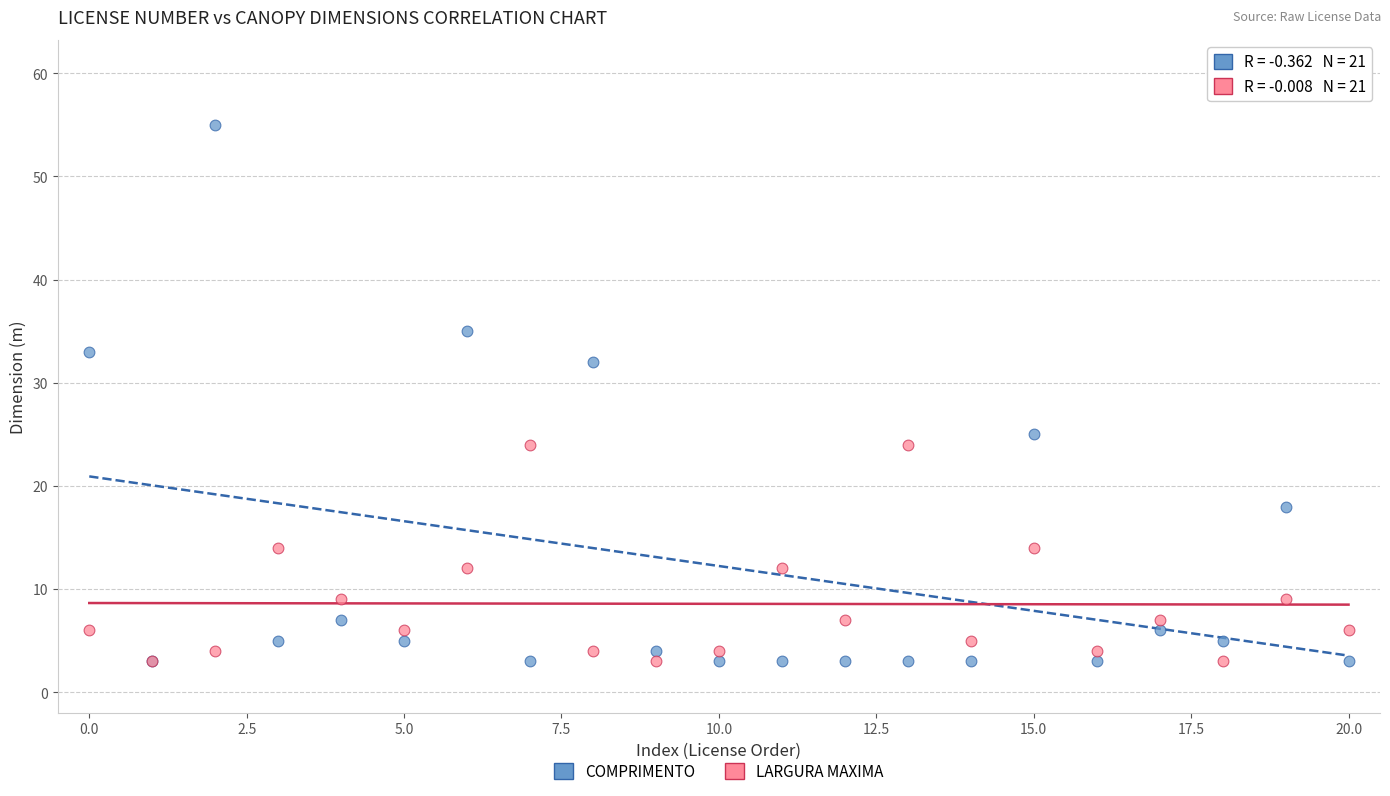

Which series contains the highest Y value?

COMPRIMENTO